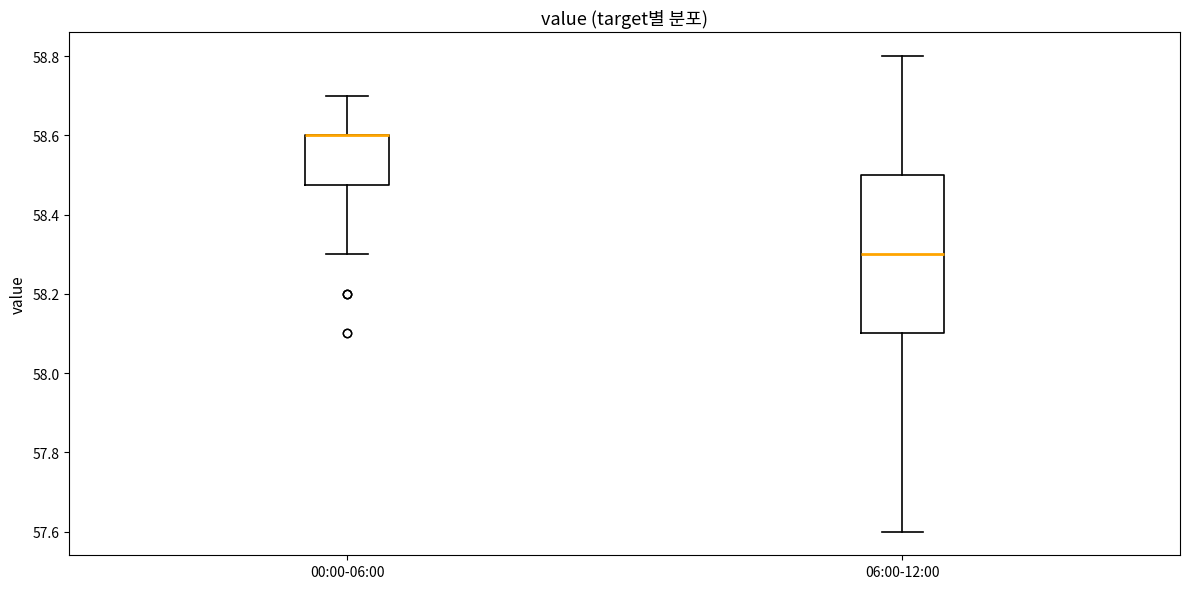

Reading left to right, transcribe this box plot: for each box, give where its median line is, the range the box spans, and where its two whiskers end, as read against the y-axis. The values are not printed on the chart, so give them approximately, as read against the axis.

00:00-06:00: median 58.60 (drawn on the box's upper edge), box 58.48 to 58.60, whiskers 58.30 to 58.70
06:00-12:00: median 58.30, box 58.10 to 58.50, whiskers 57.60 to 58.80